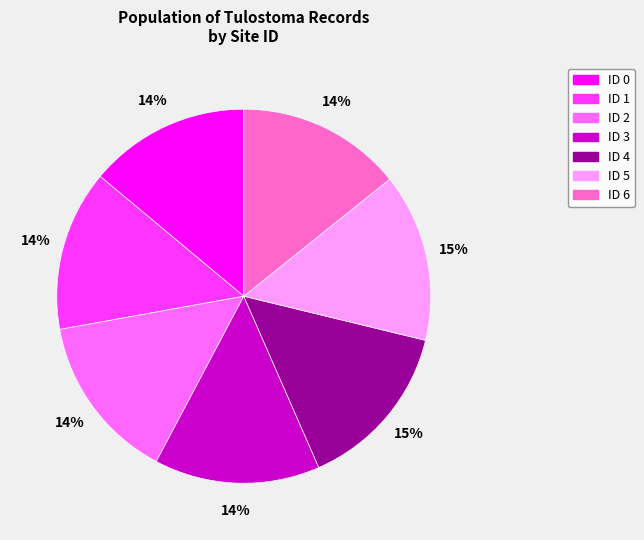

To the nearest percent, what is the average slice percentage?

14%